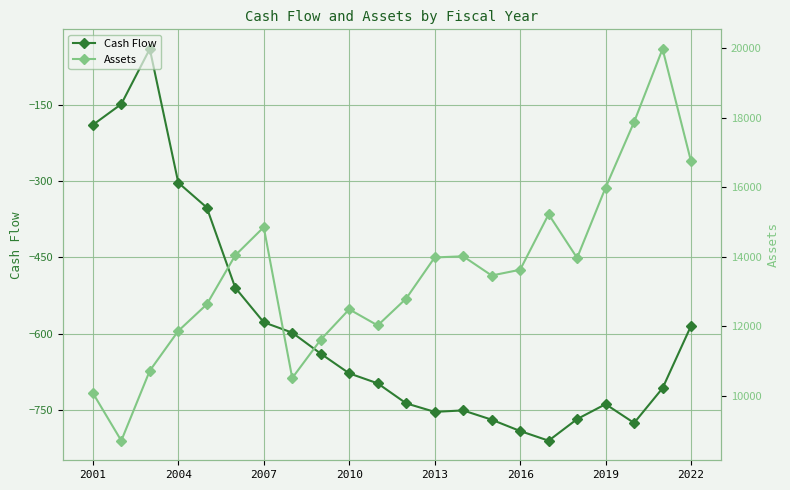

Which series has the largest total across all categories?

Assets